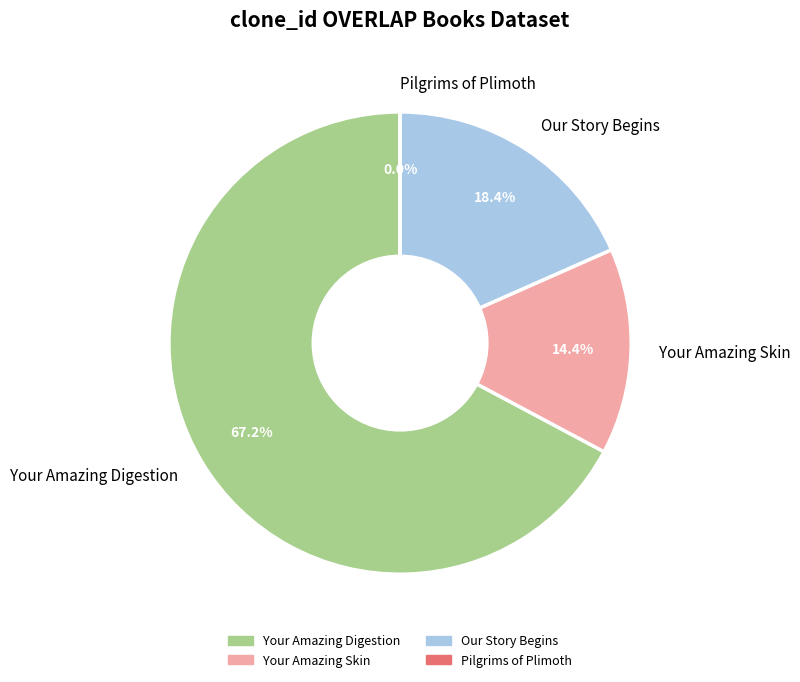

What portion of the pie excludes Your Amazing Digestion?

32.8%